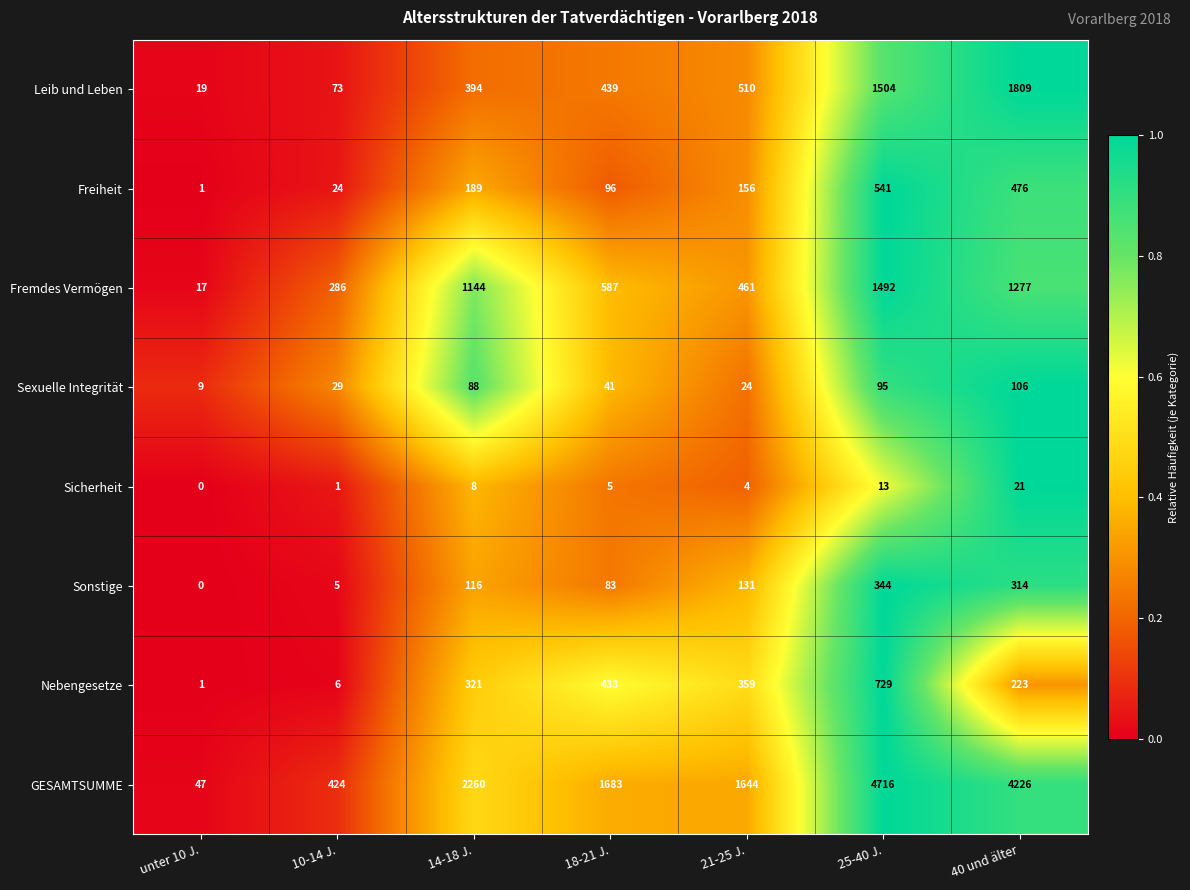

What is the sum of the Sexuelle Integrität values at unter 10 J. and 40 und älter?

115